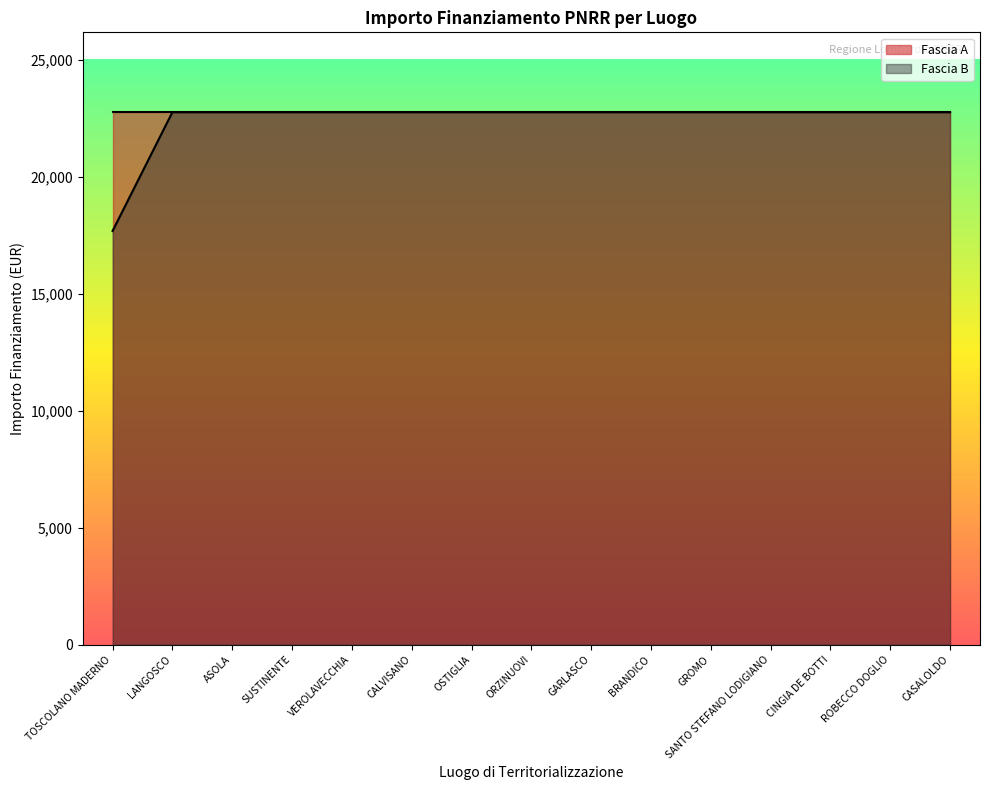

What is the difference between the maximum and minimum values?

5075.2